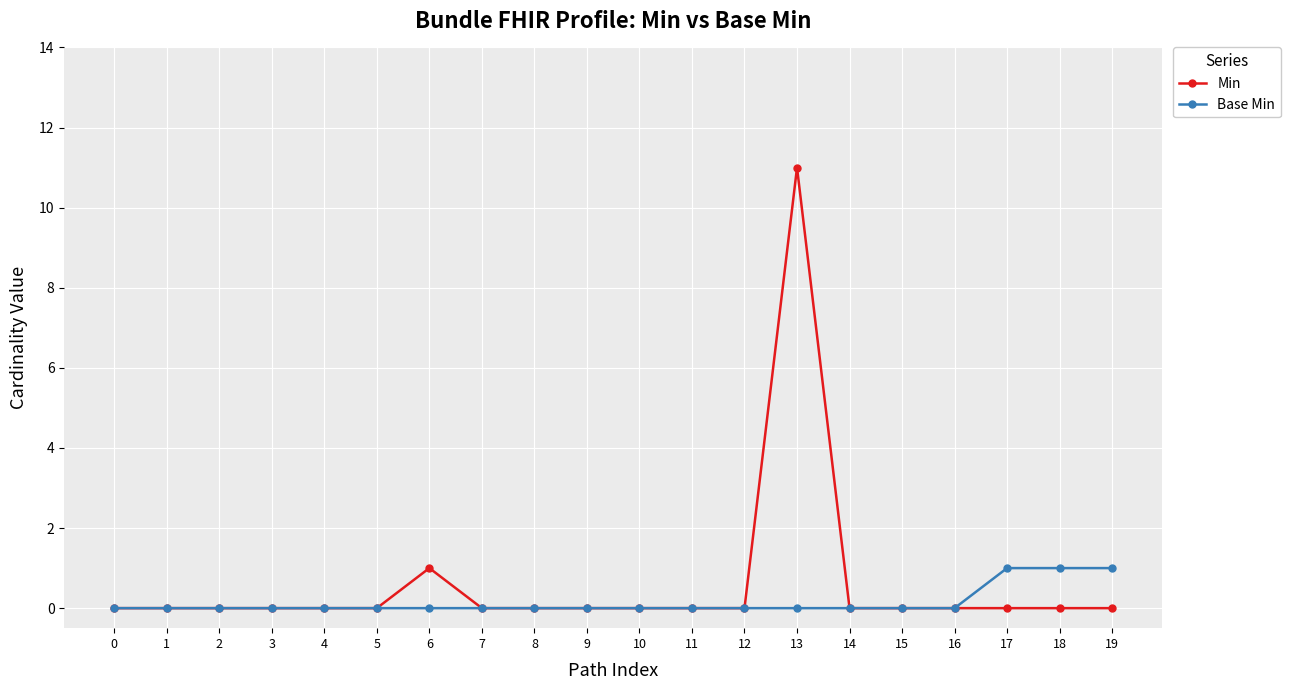

Reading left to right, transcribe all the data shown in this chart.

Min: 0	0	0	0	0	0	1	0	0	0	0	0	0	11	0	0	0	0	0	0
Base Min: 0	0	0	0	0	0	0	0	0	0	0	0	0	0	0	0	0	1	1	1